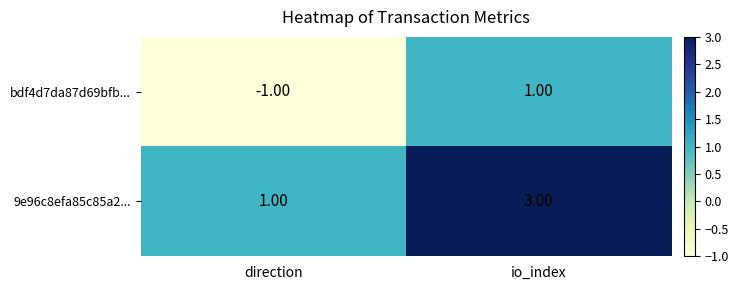

What is the sum of the 9e96c8efa85c85a2... values at io_index and direction?

4